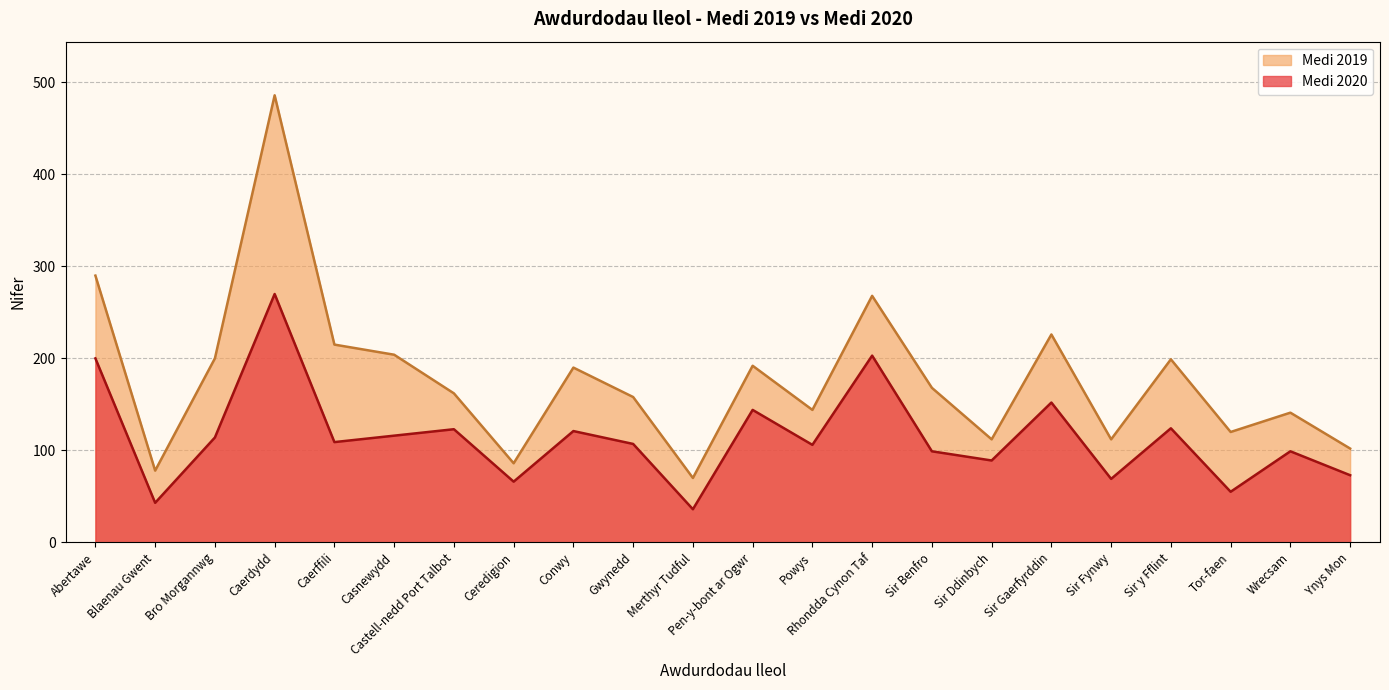

Is it true that Medi 2020 equals 116 at Casnewydd?

True